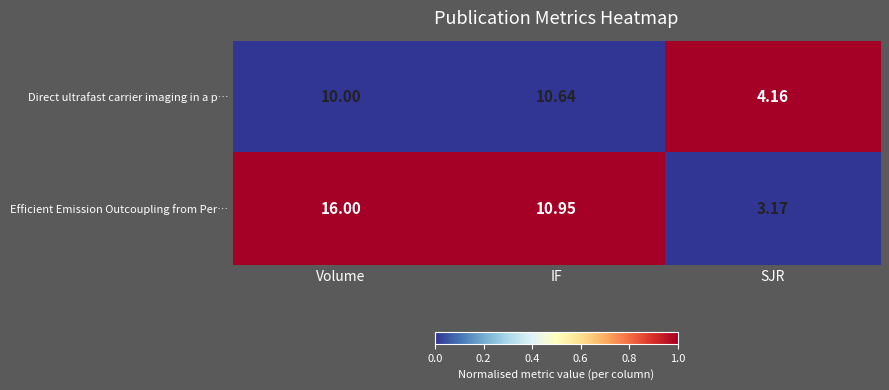

At which label does Efficient Emission Outcoupling from Per… first exceed 10?

Volume